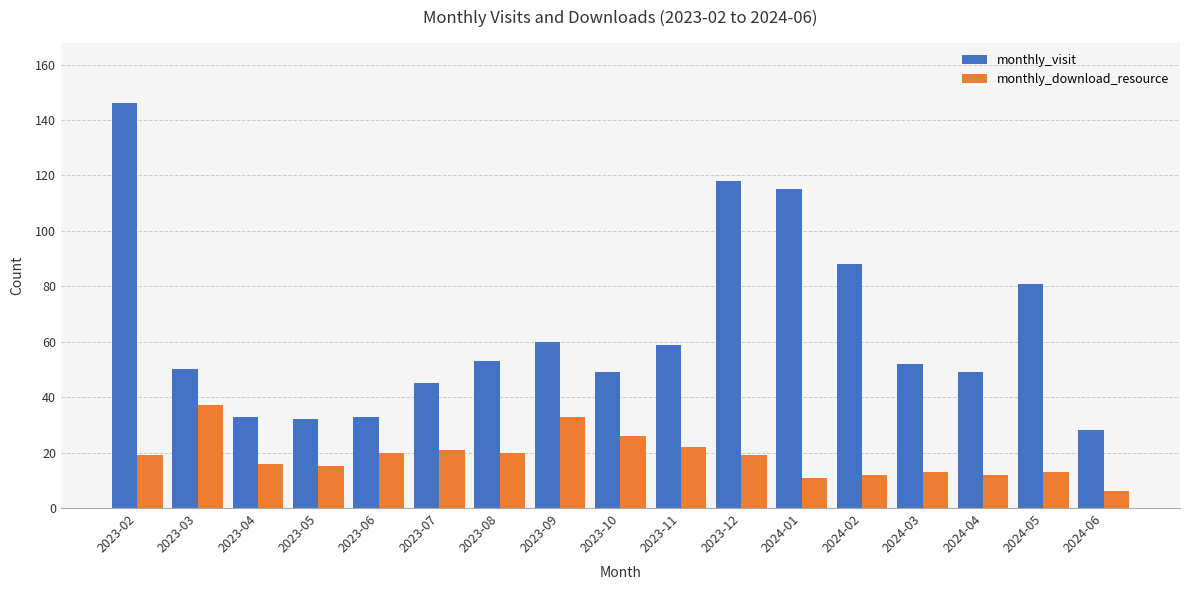

What is the label of the 12th bar from the right?

2023-07